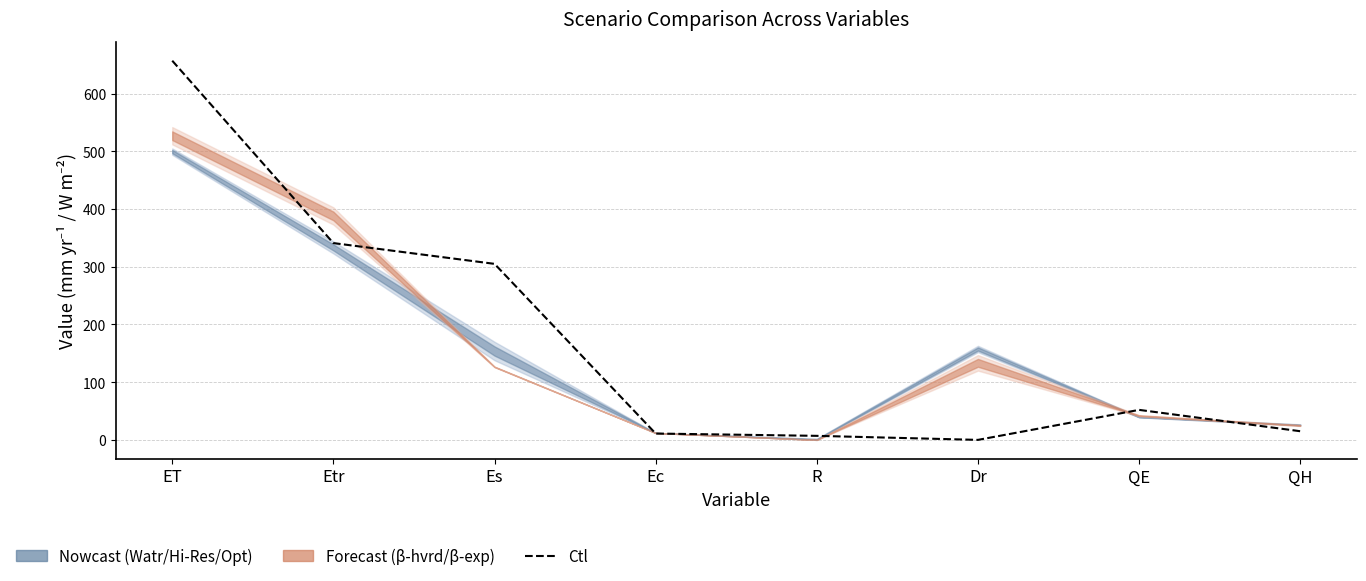

Reading right to left, transcribe all the data shown in this chart.

QH=15	QE=52	Dr=0	R=7	Ec=11	Es=305	Etr=341	ET=657